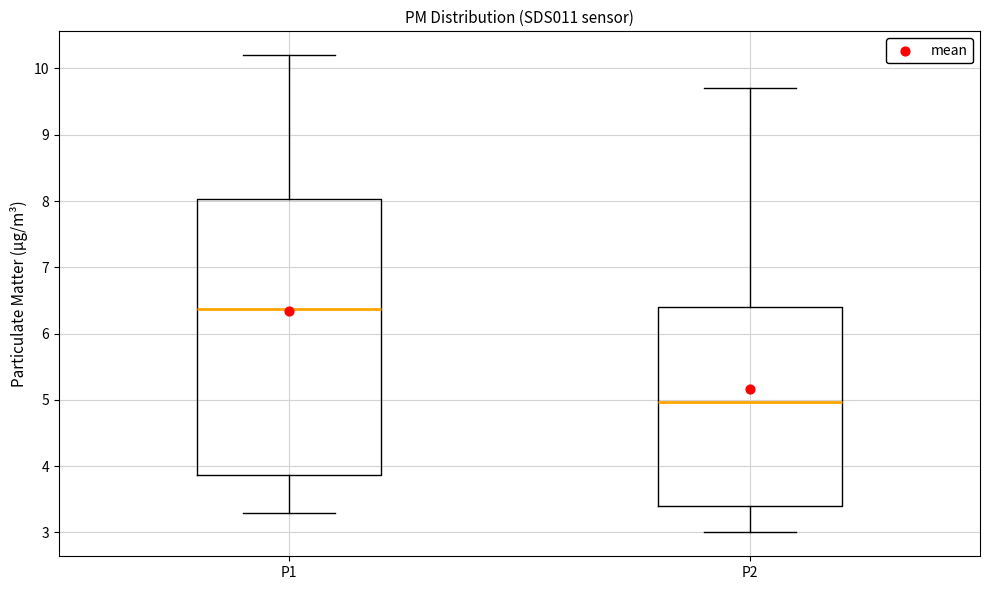

Which box has the lowest median line?

P2